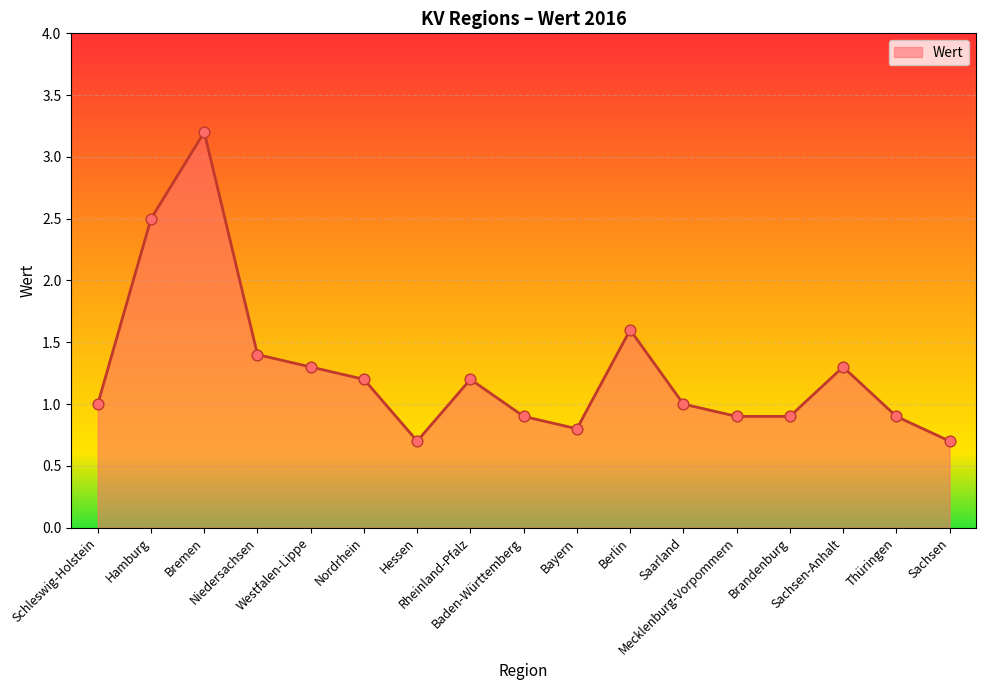

What is the change in value from Bremen to Hessen?

-2.5